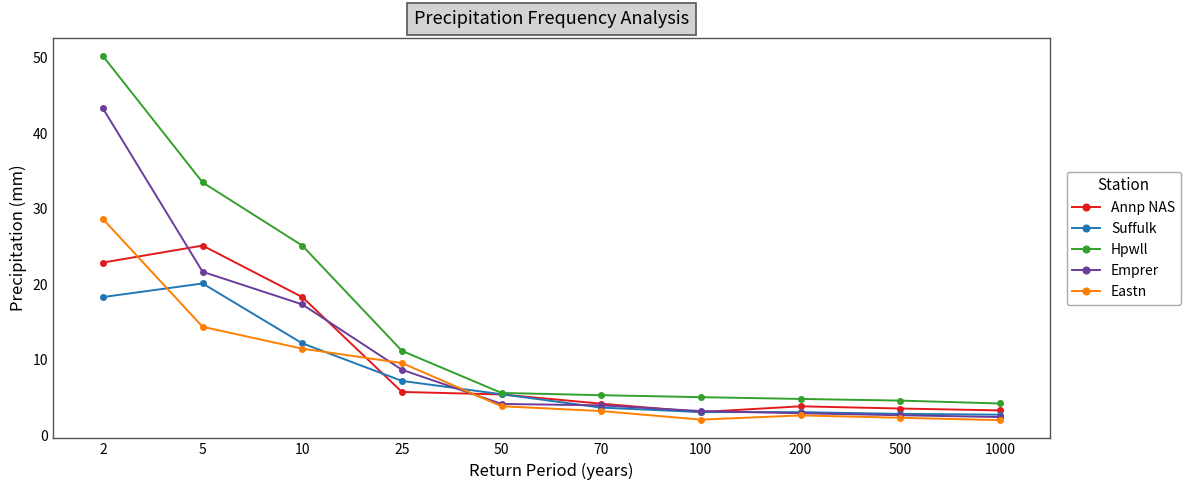

What is the difference between the Eastn values at 10 and 1000?

9.5